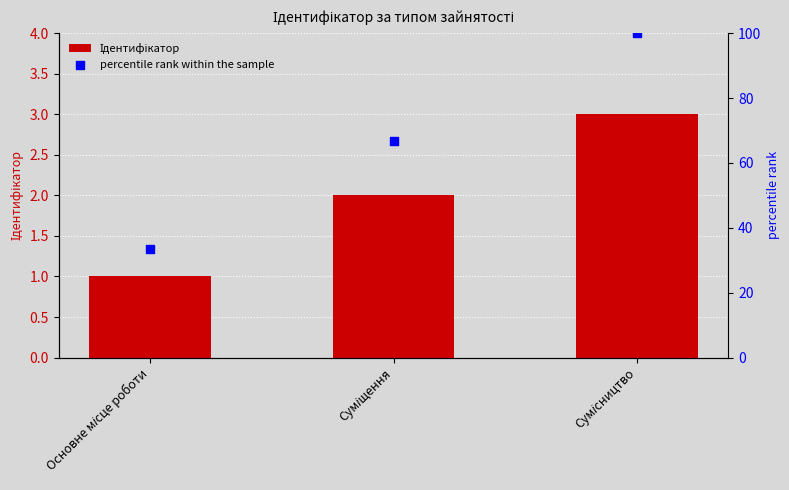

Is the value of percentile rank within the sample at Суміщення greater than the value of Ідентифікатор at Сумісництво?

Yes